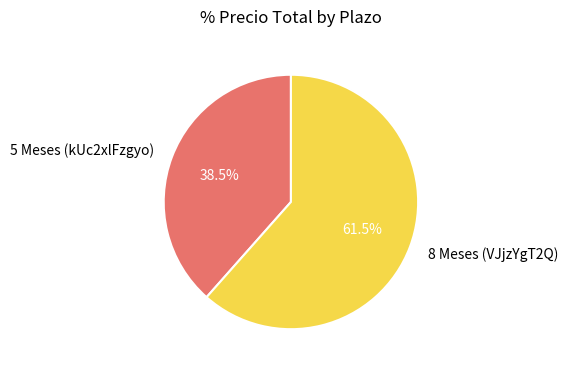

Which slice represents more than half of the pie?

8 Meses (VJjzYgT2Q)